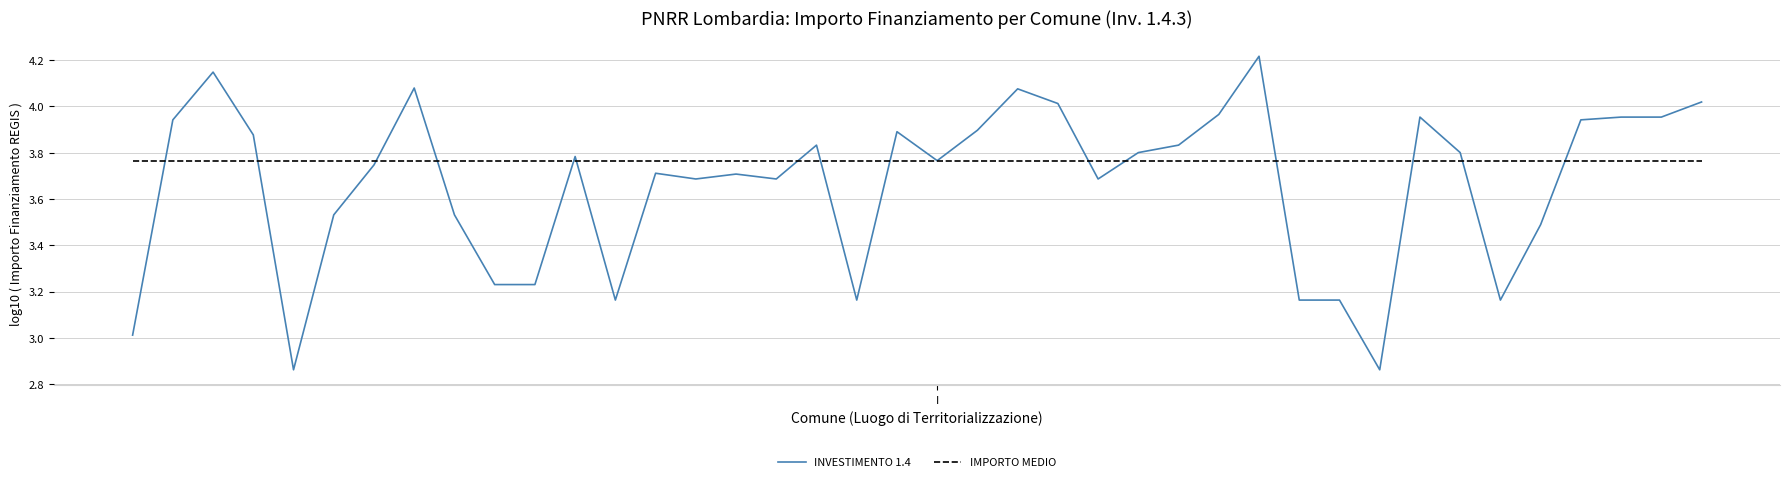

Rank the series by their maximum value, from highest to lowest.

INVESTIMENTO 1.4, IMPORTO MEDIO